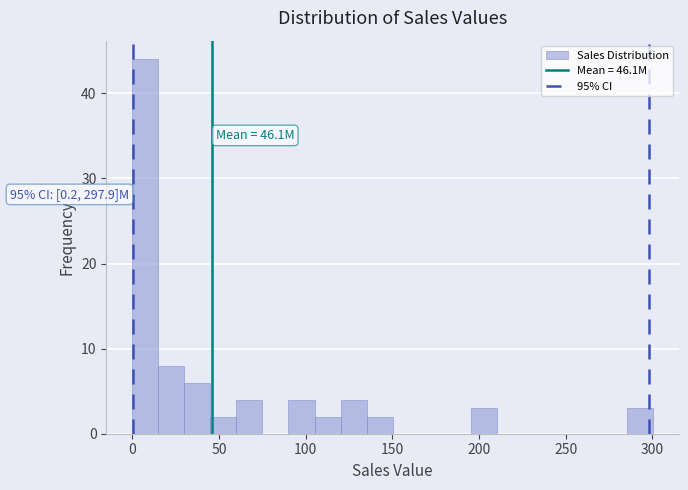

Read against the x-axis, roughly where is the centre of the tallest bar?

10